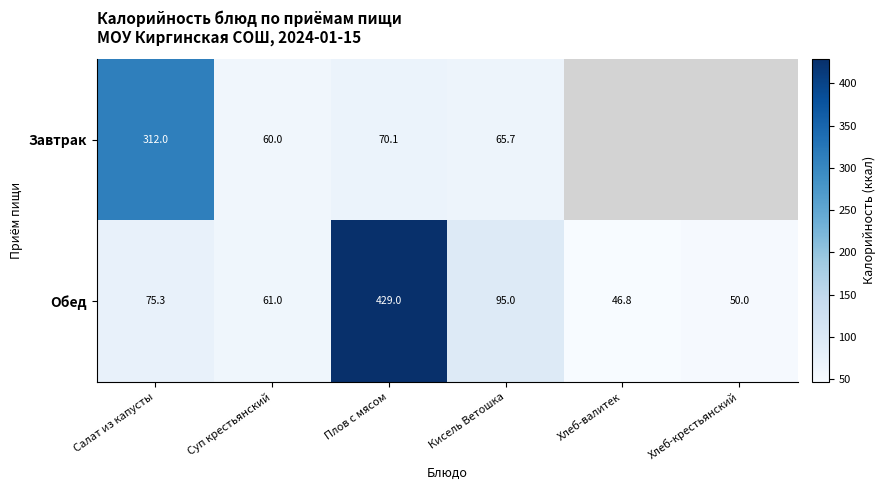

What is the maximum value shown in the chart?

429.0